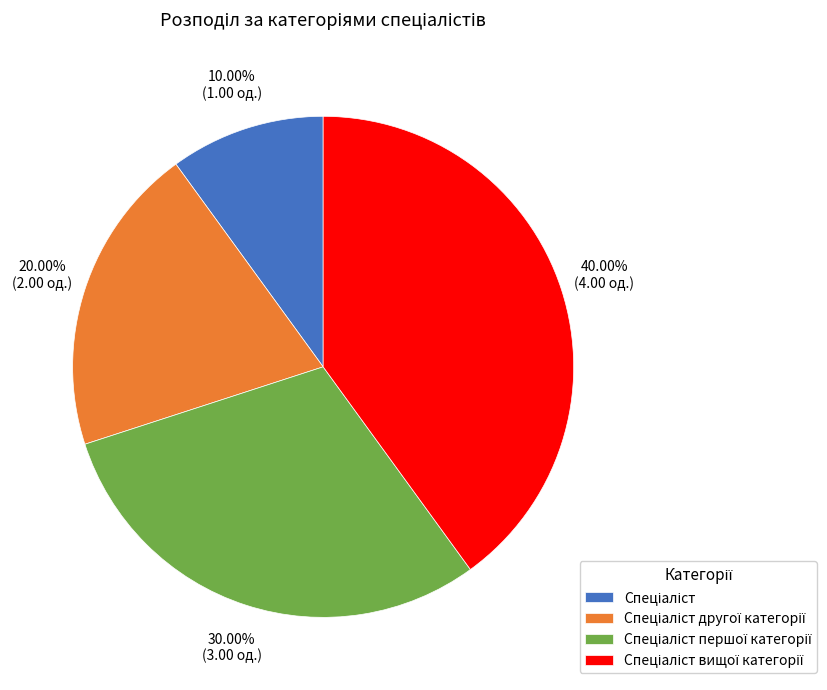

Does any single category account for the majority?

No